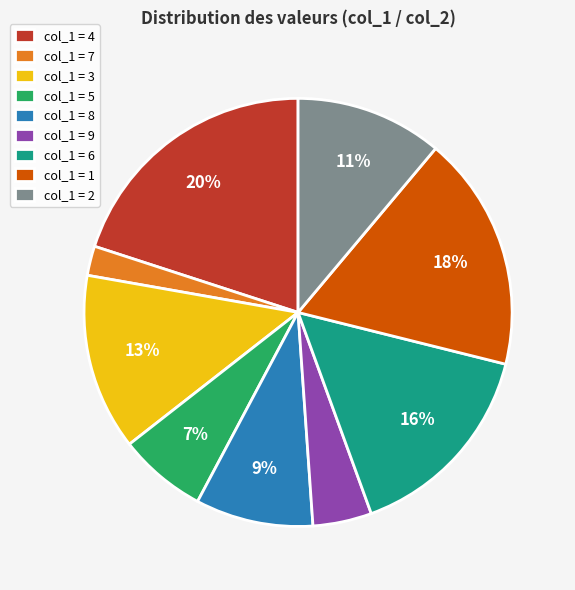

Combined, do col_1 = 3 and col_1 = 9 account for over 50%?

No